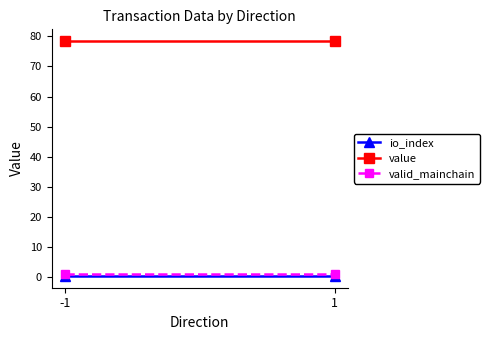

What value does the valid_mainchain series have at -1?

1.0